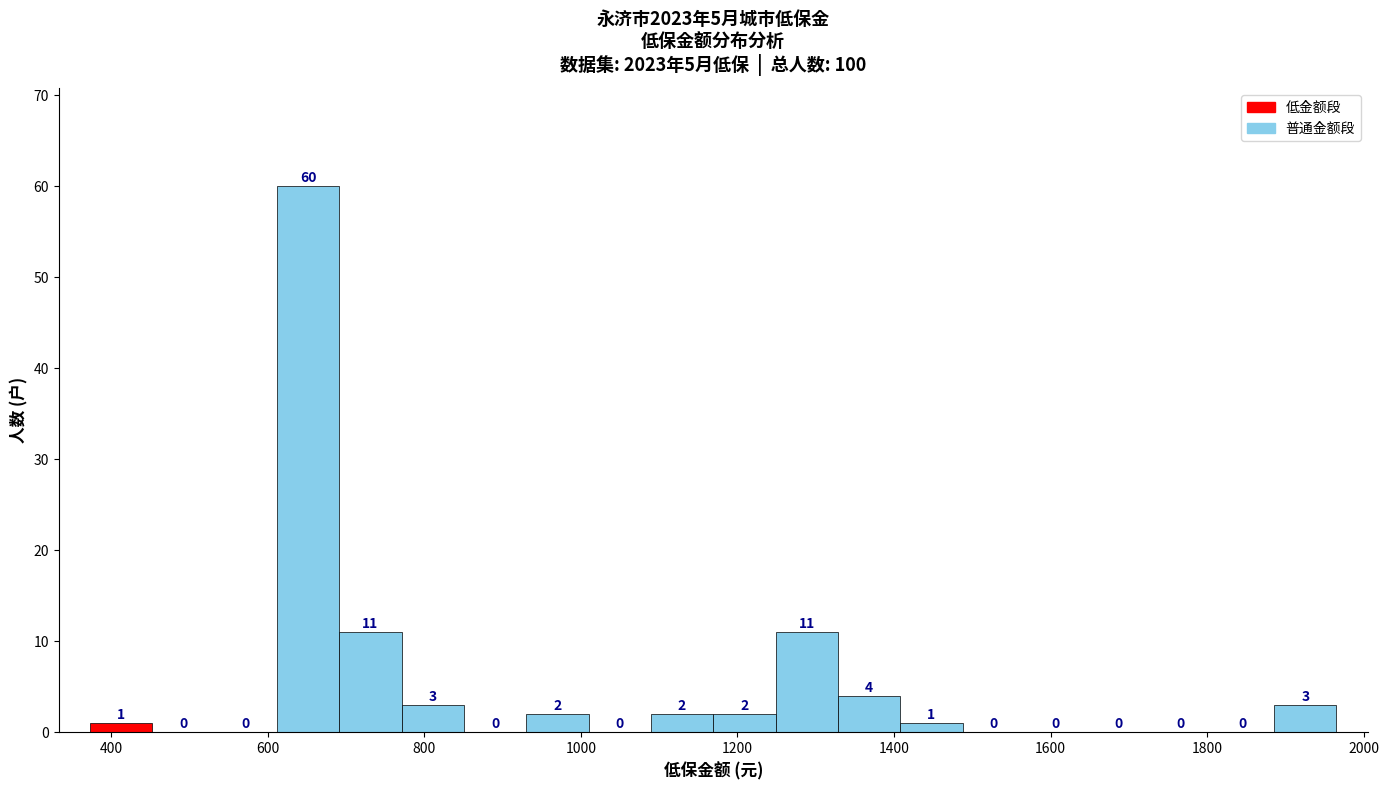

Around what value on the x-axis is the tallest bar? Give the approximate position of its centre, as read against the axis.

660